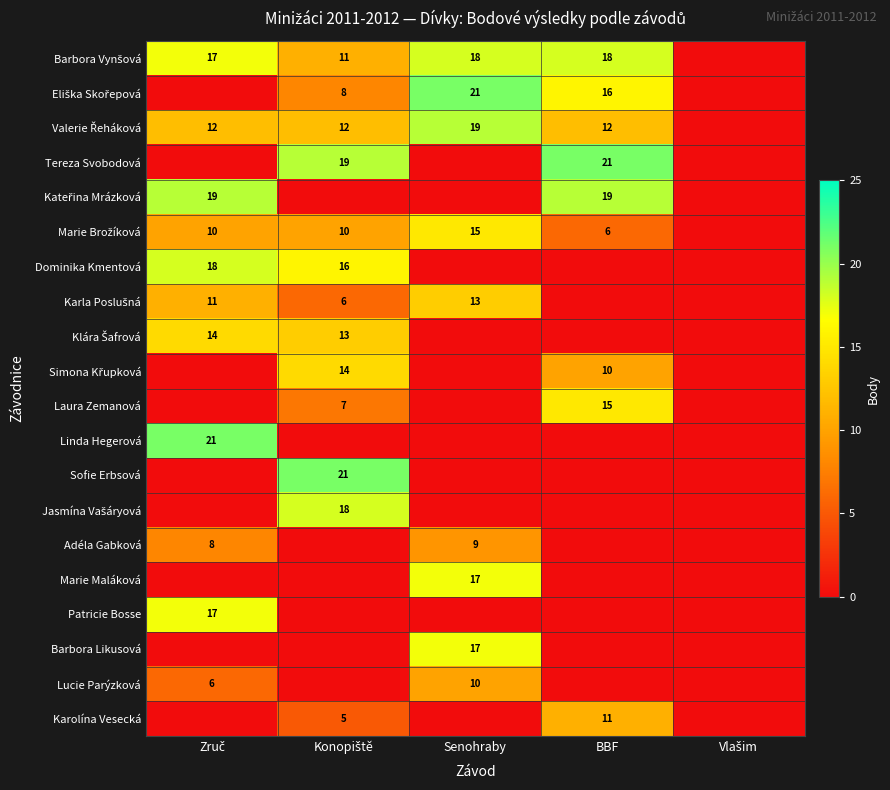

How many positive values does the Marie Brožíková series have?

4